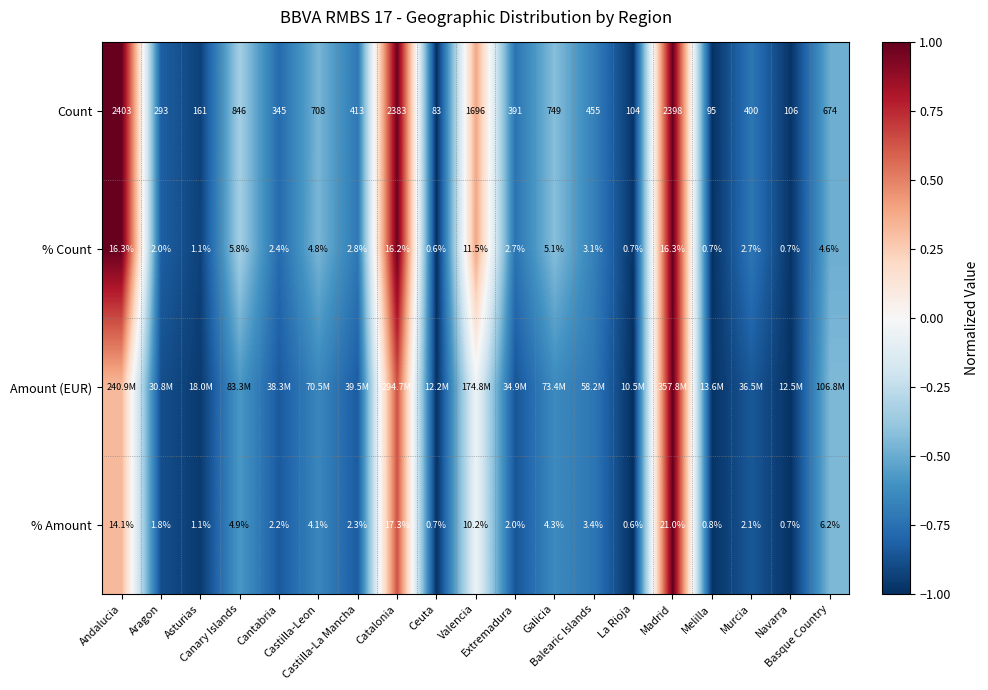

What is the greatest value displayed?

1.0